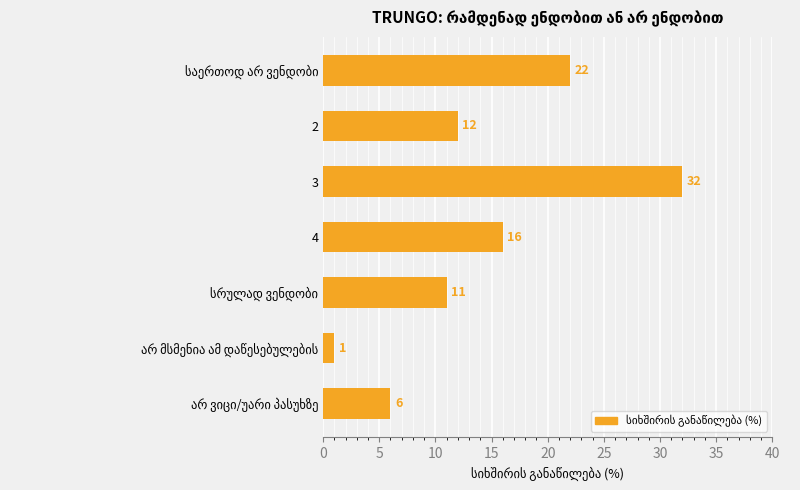

What is the label of the 3rd bar from the top?

3